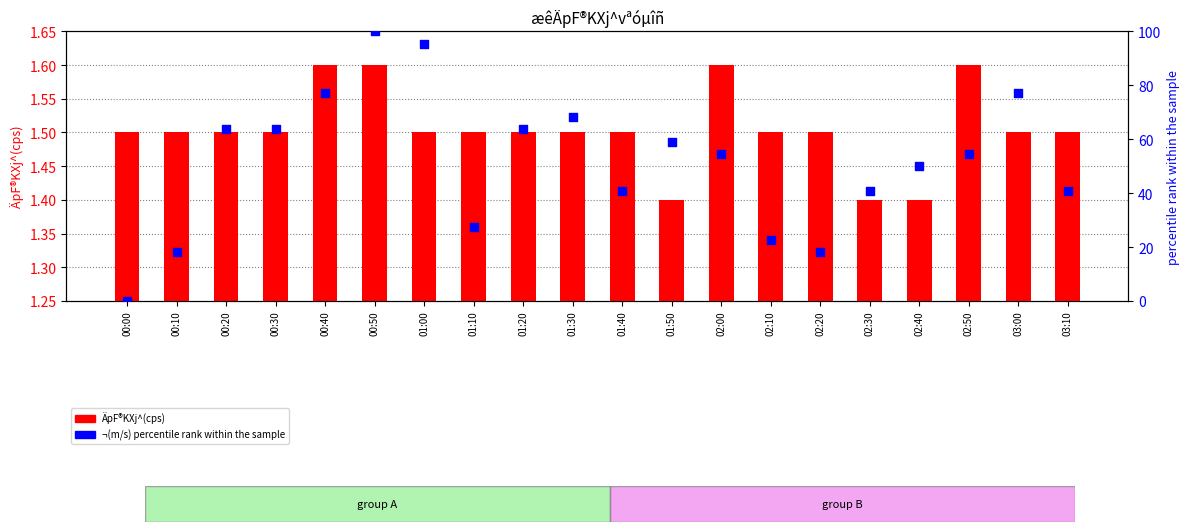

Is the value of ¬(m/s) percentile at 03:00 greater than the value of ÄpF®KXj^(cps) at 01:30?

Yes